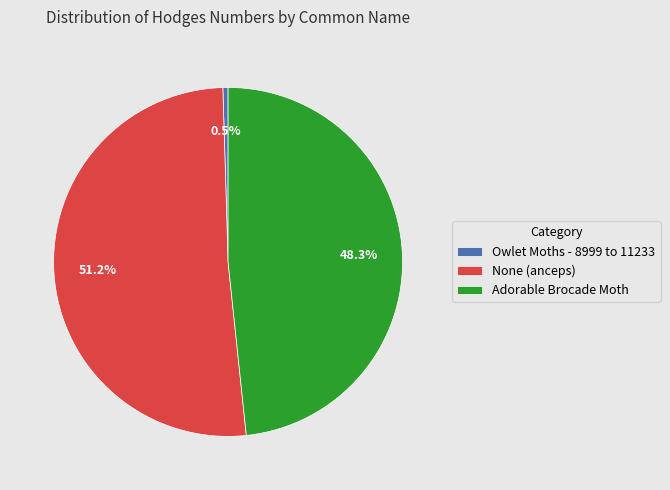

How many segments does this pie chart have?

3